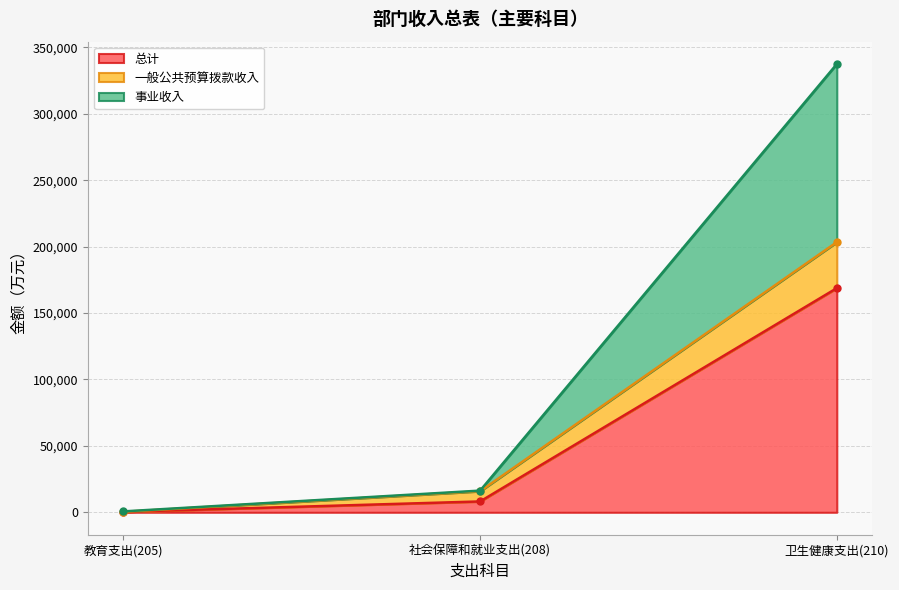

At 教育支出(205), list the series in order from smallest to largest.

总计, 一般公共预算拨款收入, 事业收入